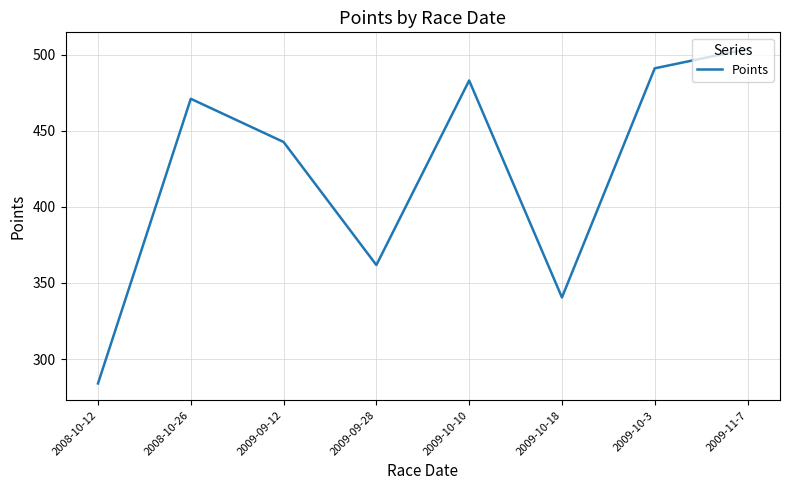

Rank the categories by value from lowest to highest.

2008-10-12, 2009-10-18, 2009-09-28, 2009-09-12, 2008-10-26, 2009-10-10, 2009-10-3, 2009-11-7